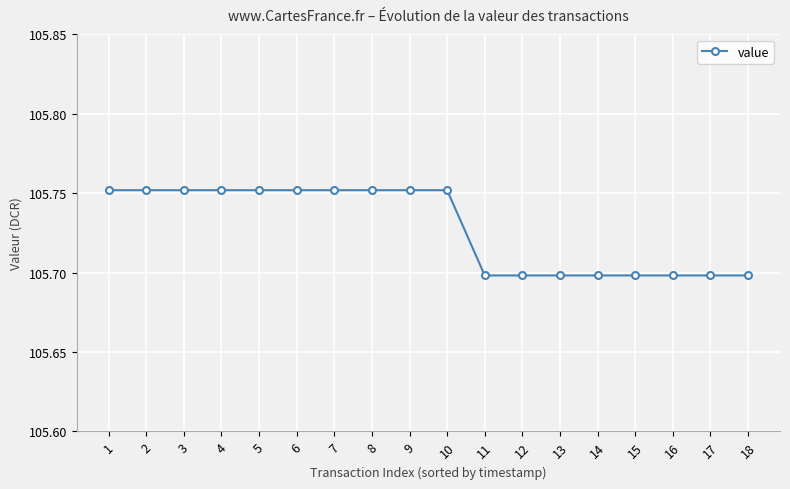

Does the chart have visible grid lines?

Yes